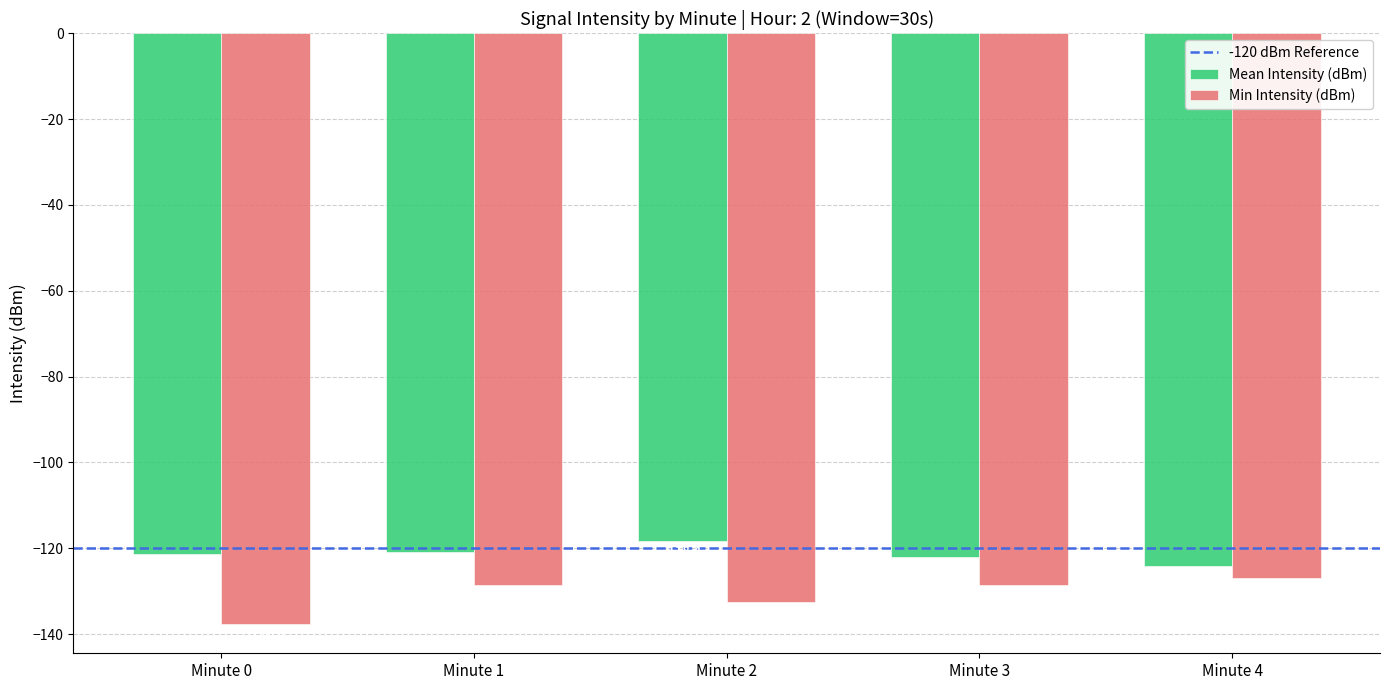

What is the sum of all Mean Intensity (dBm) values?

-606.8